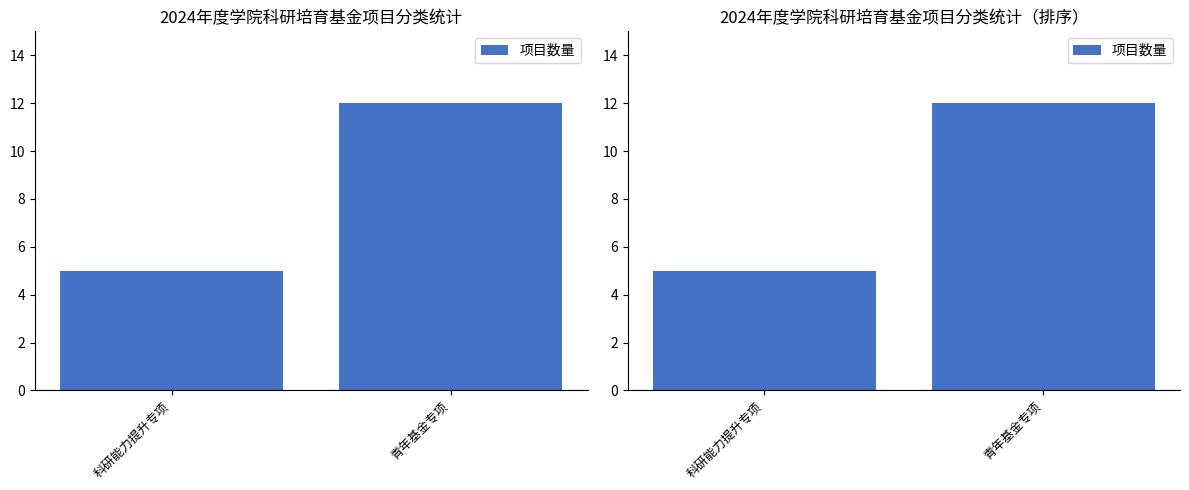

What is the difference between the values at 科研能力提升专项 and 青年基金专项?

7